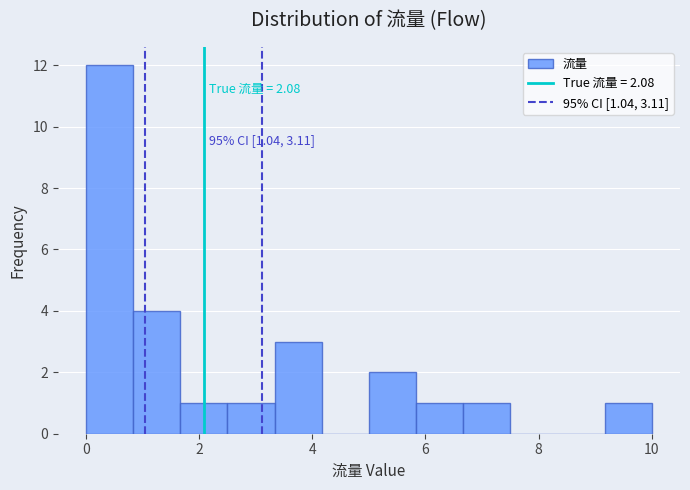

Which range on the x-axis has the tallest bar?

0.0 to 0.8